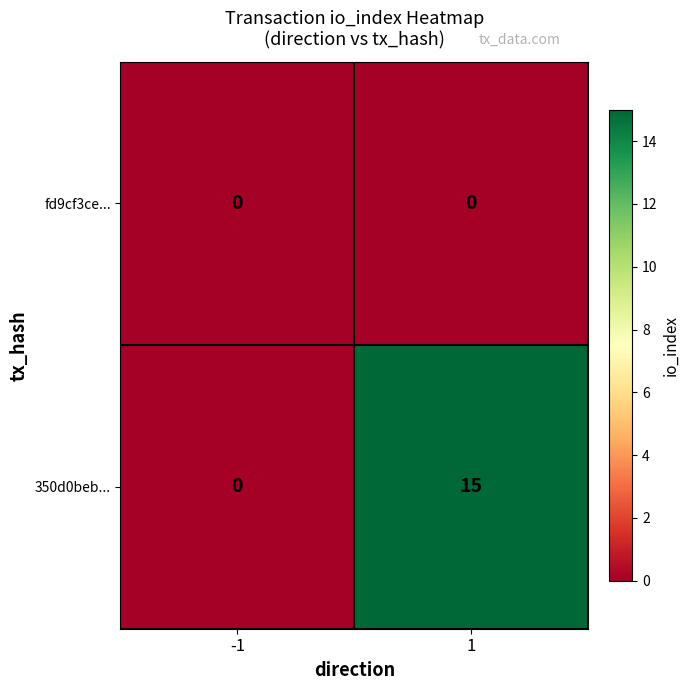

Reading left to right, what are all the values shown in this chart?

fd9cf3ce...: 0	0
350d0beb...: 0	15